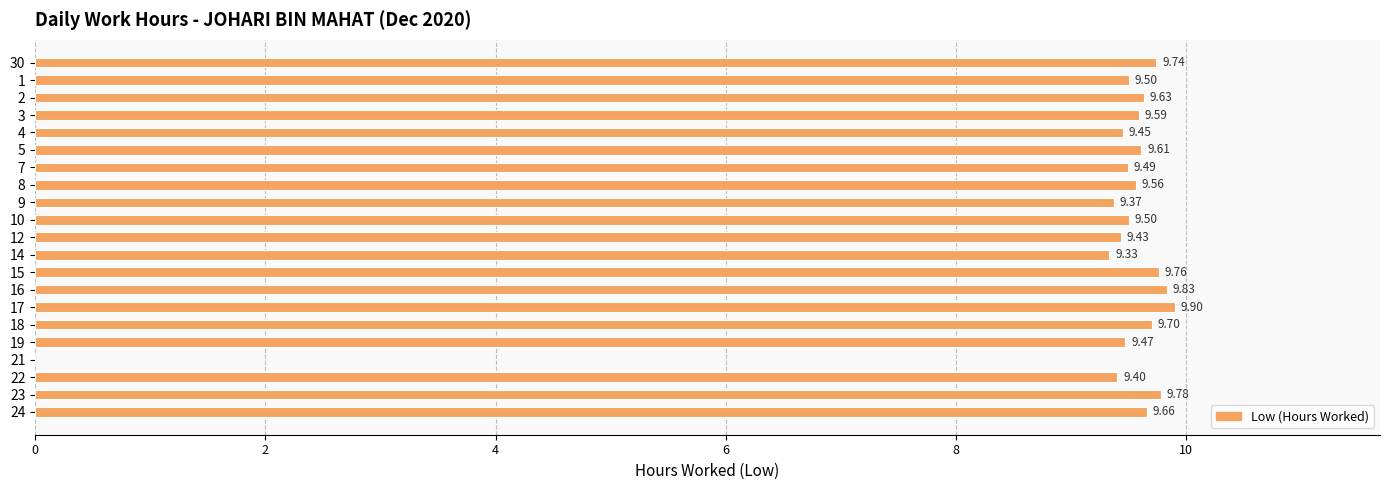

What is the change in value from 5 to 23?

+0.2